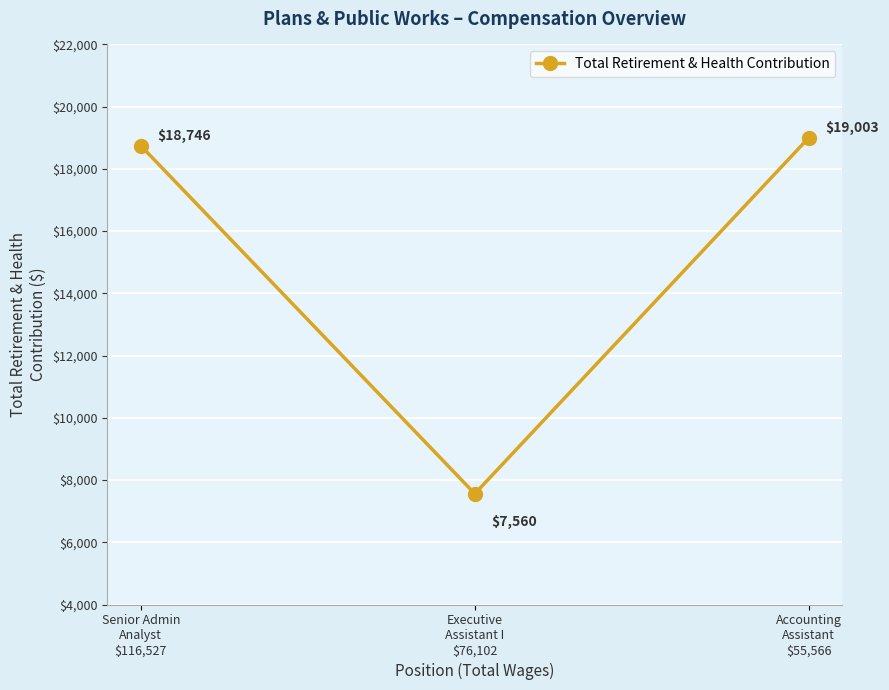

What is the label of the 1st point from the left?

Senior Admin
Analyst
$116,527